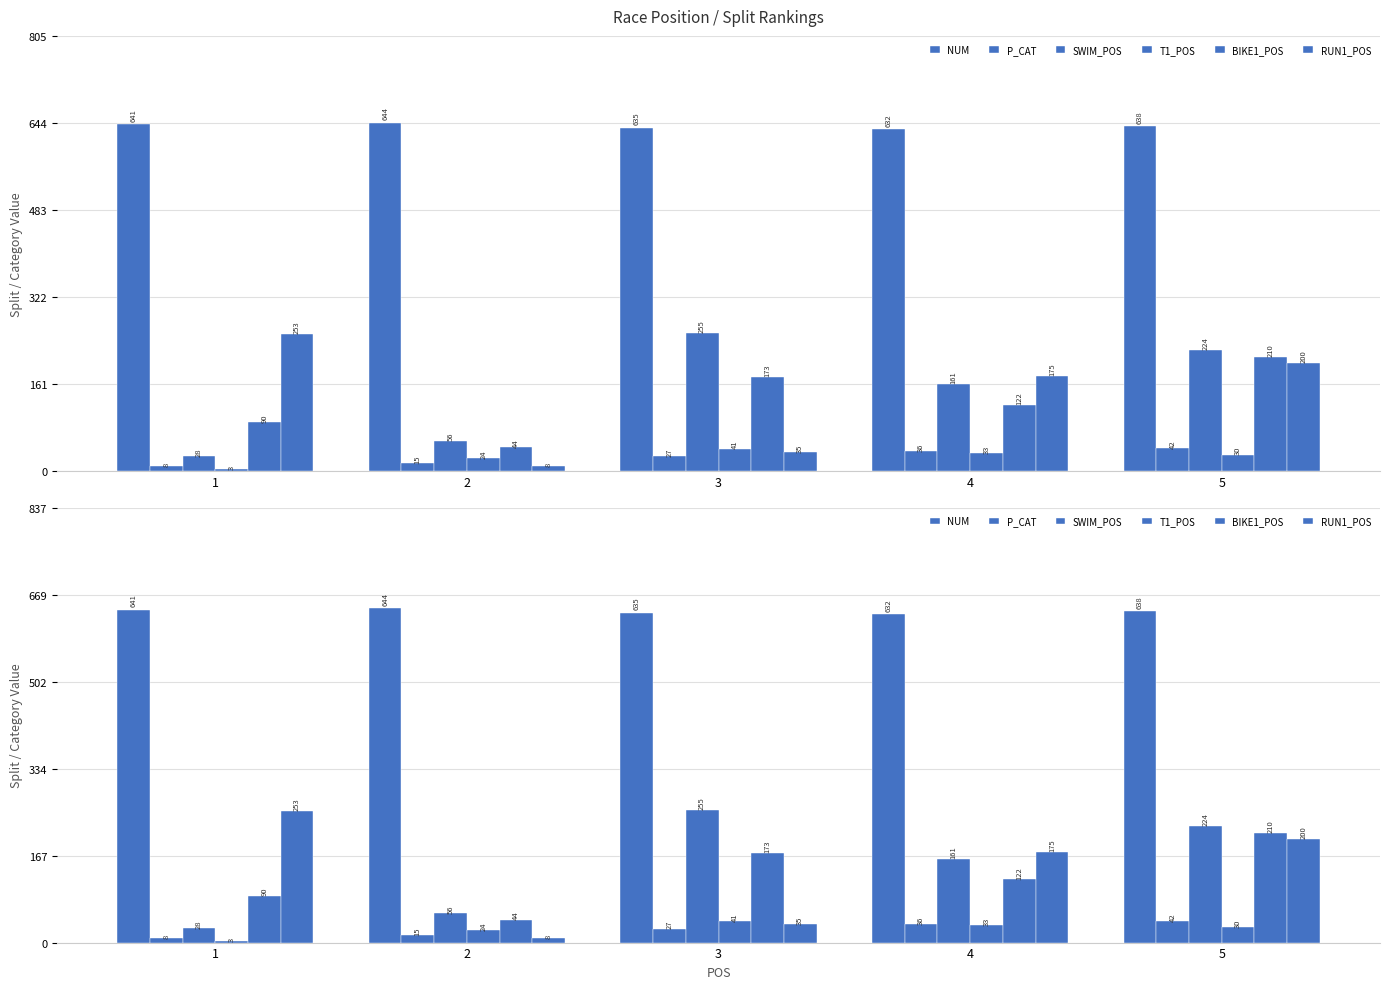

Reading left to right, what are all the values shown in this chart?

NUM: 1=641	2=644	3=635	4=632	5=638
P_CAT: 1=8	2=15	3=27	4=36	5=42
SWIM_POS: 1=28	2=56	3=255	4=161	5=224
T1_POS: 1=3	2=24	3=41	4=33	5=30
BIKE1_POS: 1=90	2=44	3=173	4=122	5=210
RUN1_POS: 1=253	2=8	3=35	4=175	5=200